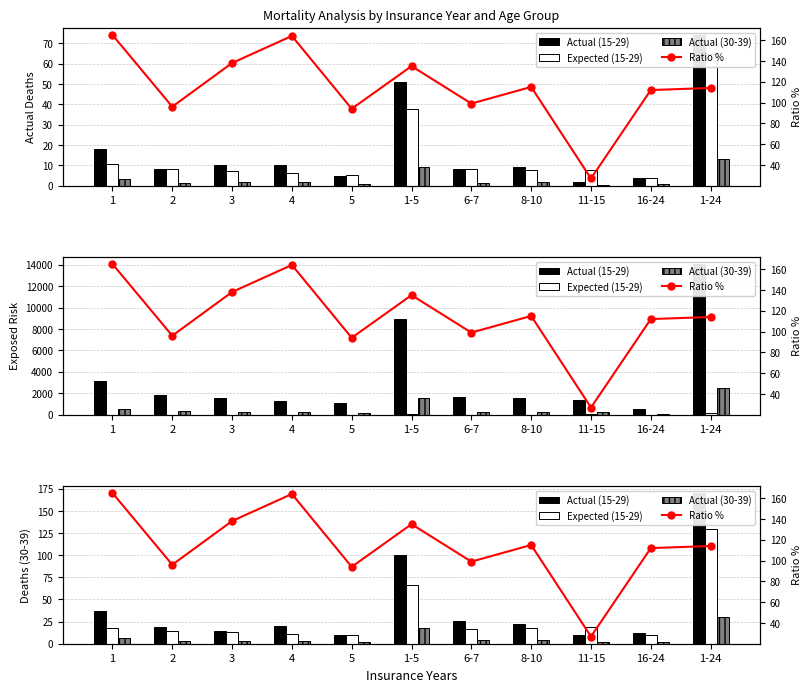

Which category has the lowest value across all series?

5